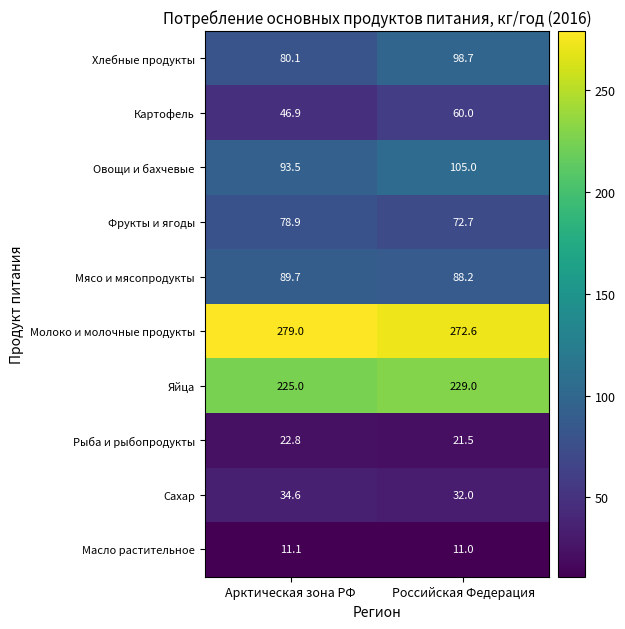

Reading right to left, what are all the values shown in this chart?

Хлебные продукты: Российская Федерация=98.7	Арктическая зона РФ=80.1
Картофель: Российская Федерация=60.0	Арктическая зона РФ=46.9
Овощи и бахчевые: Российская Федерация=105.0	Арктическая зона РФ=93.5
Фрукты и ягоды: Российская Федерация=72.7	Арктическая зона РФ=78.9
Мясо и мясопродукты: Российская Федерация=88.2	Арктическая зона РФ=89.7
Молоко и молочные продукты: Российская Федерация=272.6	Арктическая зона РФ=279.0
Яйца: Российская Федерация=229.0	Арктическая зона РФ=225.0
Рыба и рыбопродукты: Российская Федерация=21.5	Арктическая зона РФ=22.8
Сахар: Российская Федерация=32.0	Арктическая зона РФ=34.6
Масло растительное: Российская Федерация=11.0	Арктическая зона РФ=11.1